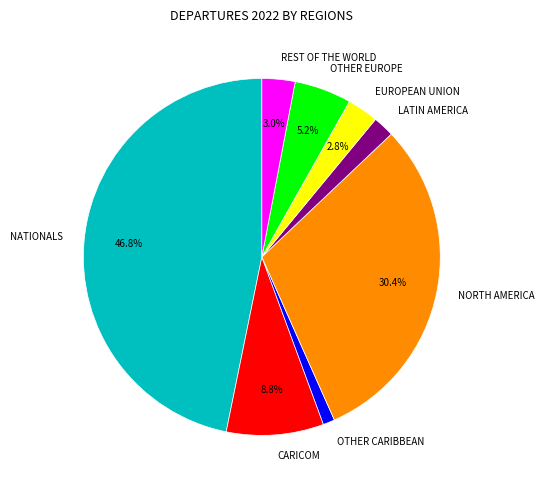

Does any single category account for the majority?

No